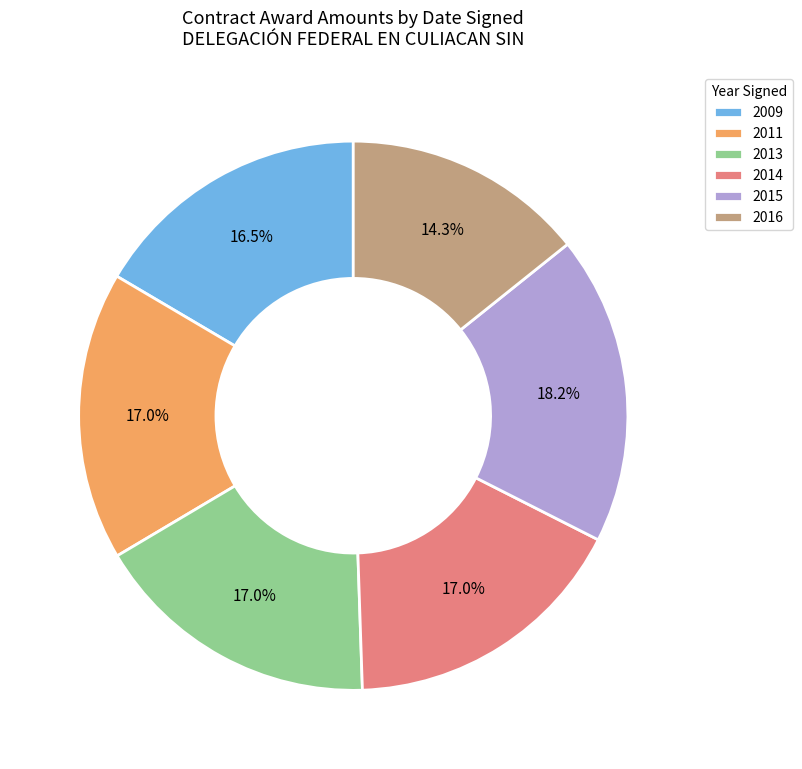

Which slice is the smallest?

2016